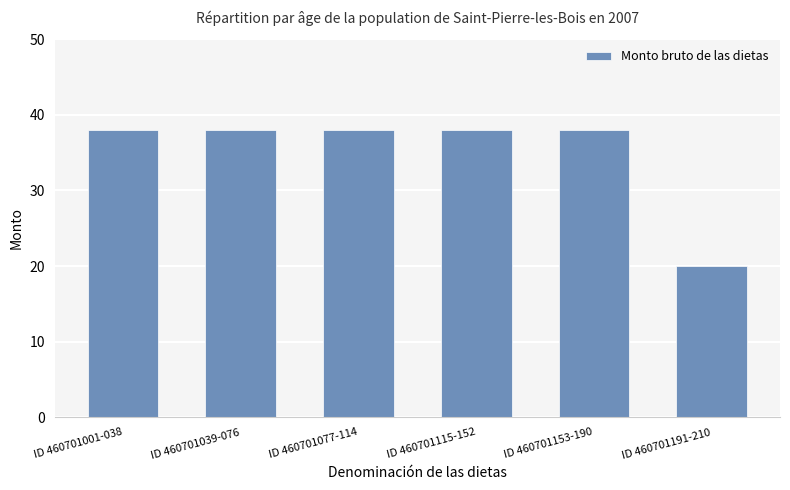

What is the difference between the values at ID 460701115-152 and ID 460701191-210?

18